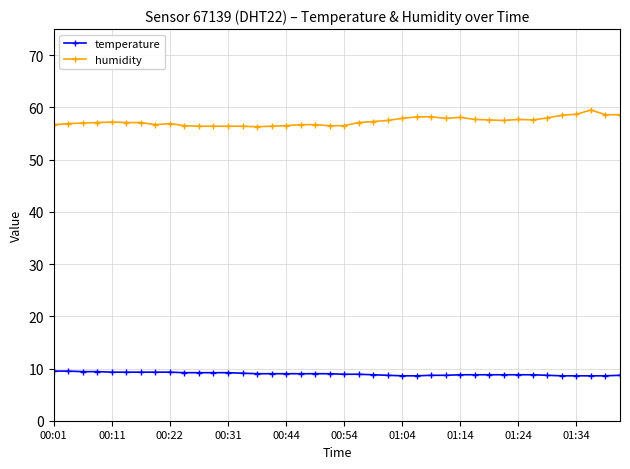

List the series in order of their peak value, lowest first.

temperature, humidity